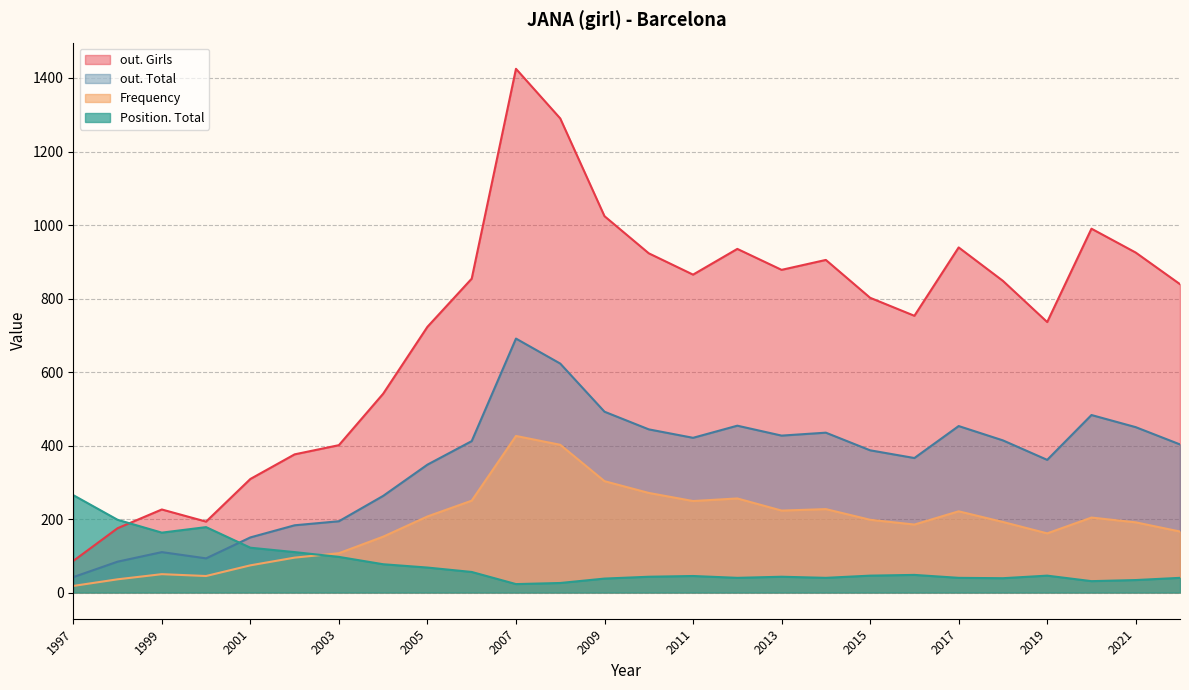

Which series changed the most between 2018 and 2006?

Frequency